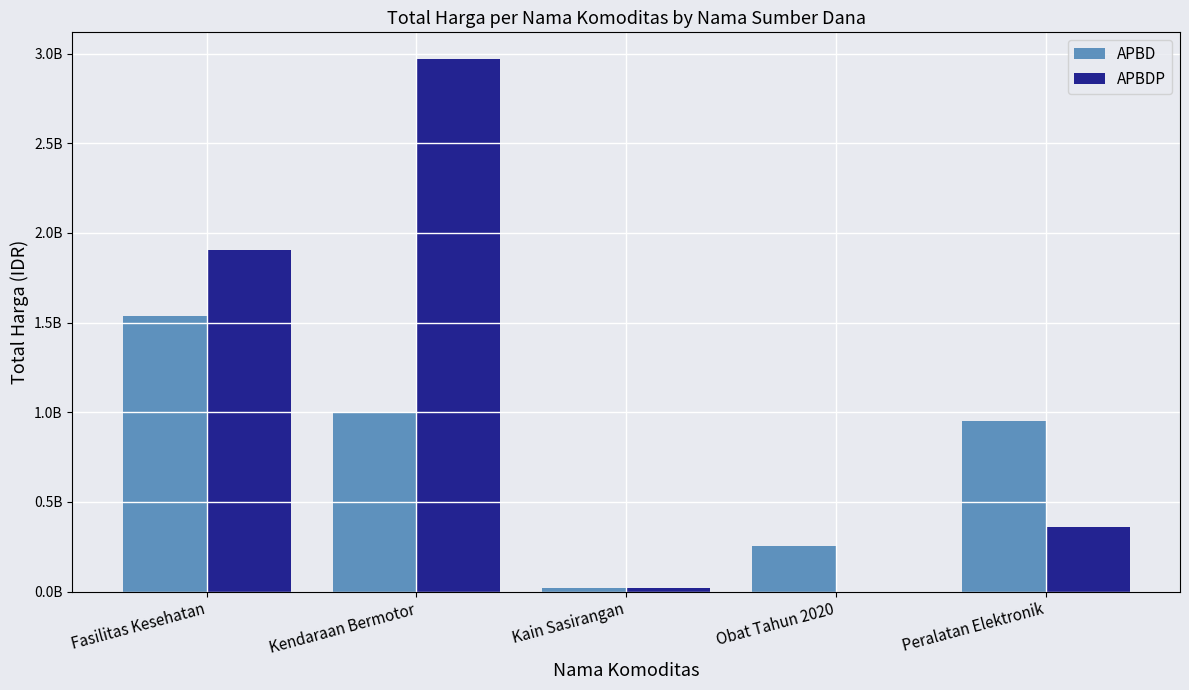

Between Kendaraan Bermotor and Kain Sasirangan, which series saw the biggest shift?

APBDP